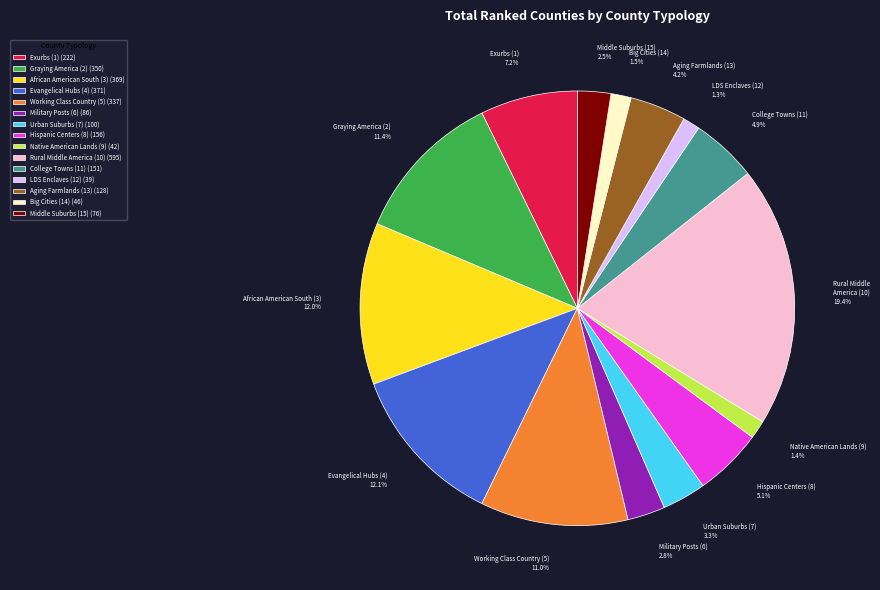

Approximately how many times larger is the value at Exurbs (1) compared to Big Cities (14)?

4.8